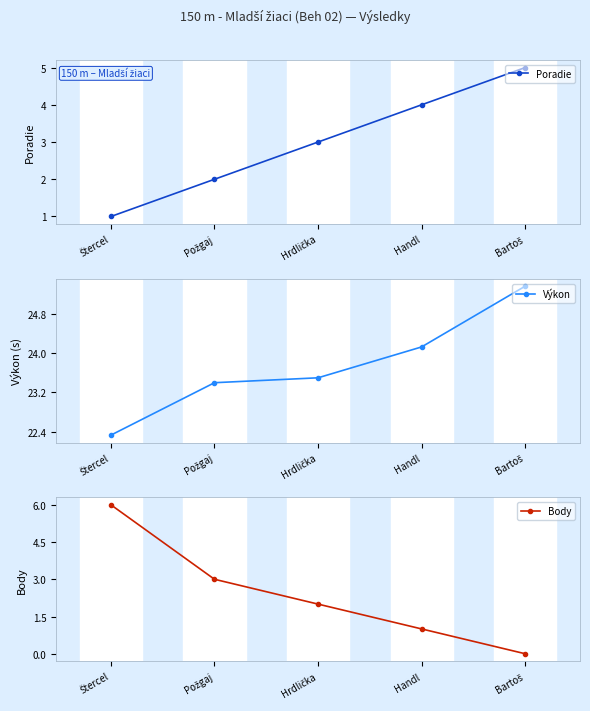

Does the chart display data point markers on the line(s)?

Yes